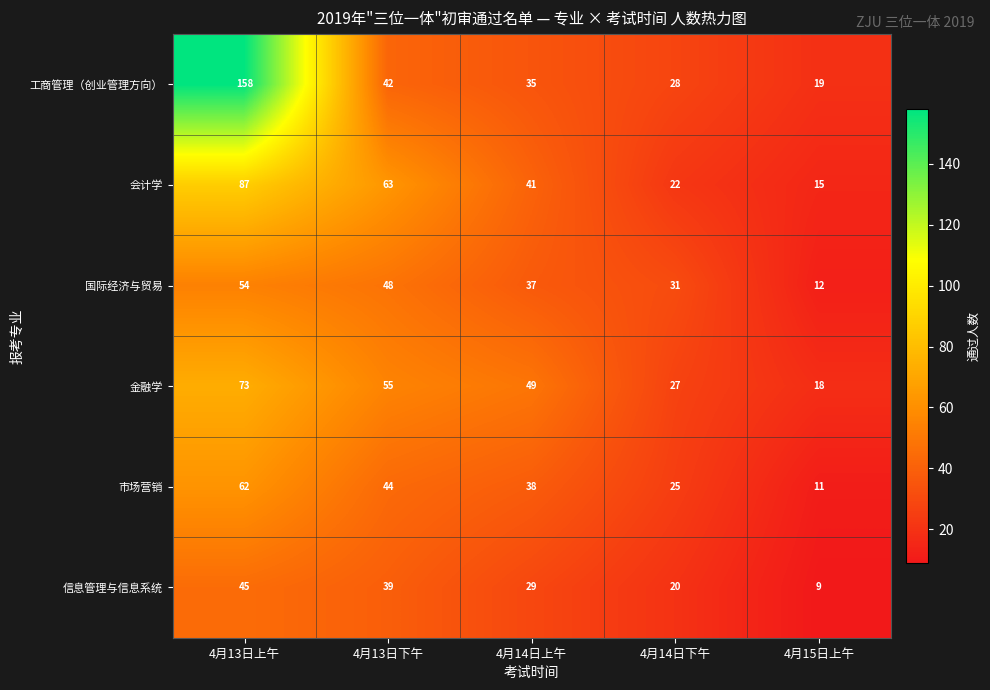

Read the 工商管理（创业管理方向） value at 4月14日上午, to the nearest 50.

50